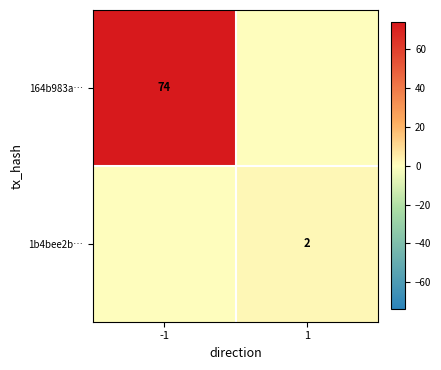

True or false: 1b4bee2b… has a value of 2 at 1.

True